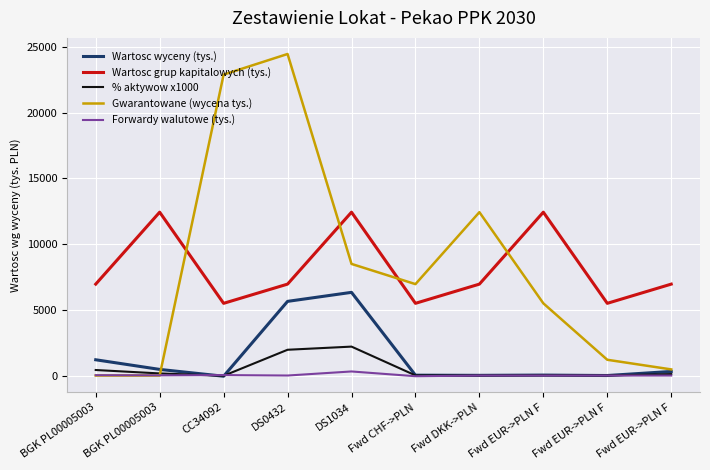

What are all the series names shown in the legend?

Wartosc wyceny (tys.), Wartosc grup kapitalowych (tys.), % aktywow x1000, Gwarantowane (wycena tys.), Forwardy walutowe (tys.)